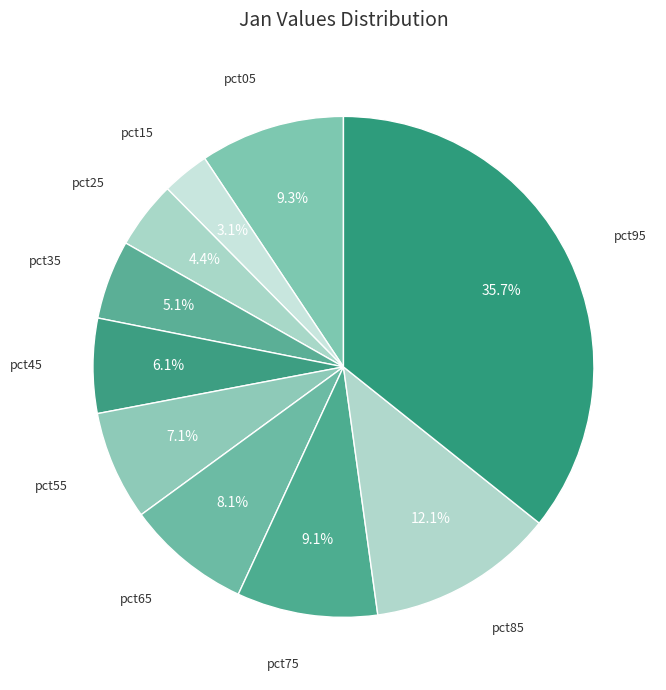

Rank the categories by value from highest to lowest.

pct95, pct85, pct05, pct75, pct65, pct55, pct45, pct35, pct25, pct15